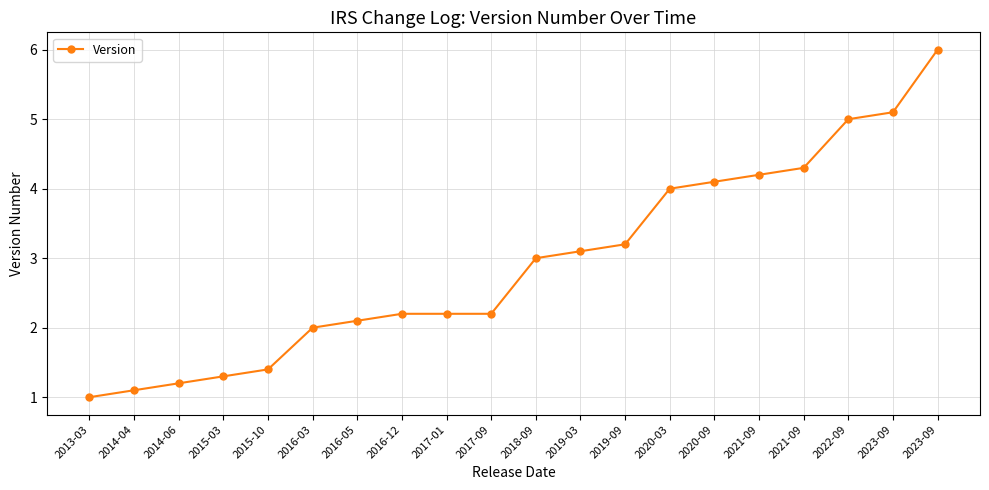

What is the difference between the second highest and second lowest values?

4.0